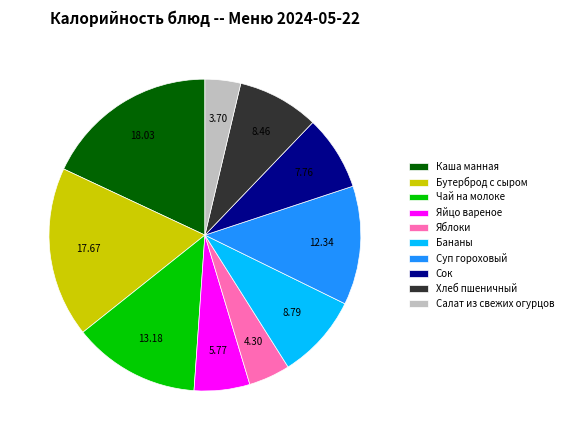

Does any single category account for the majority?

No